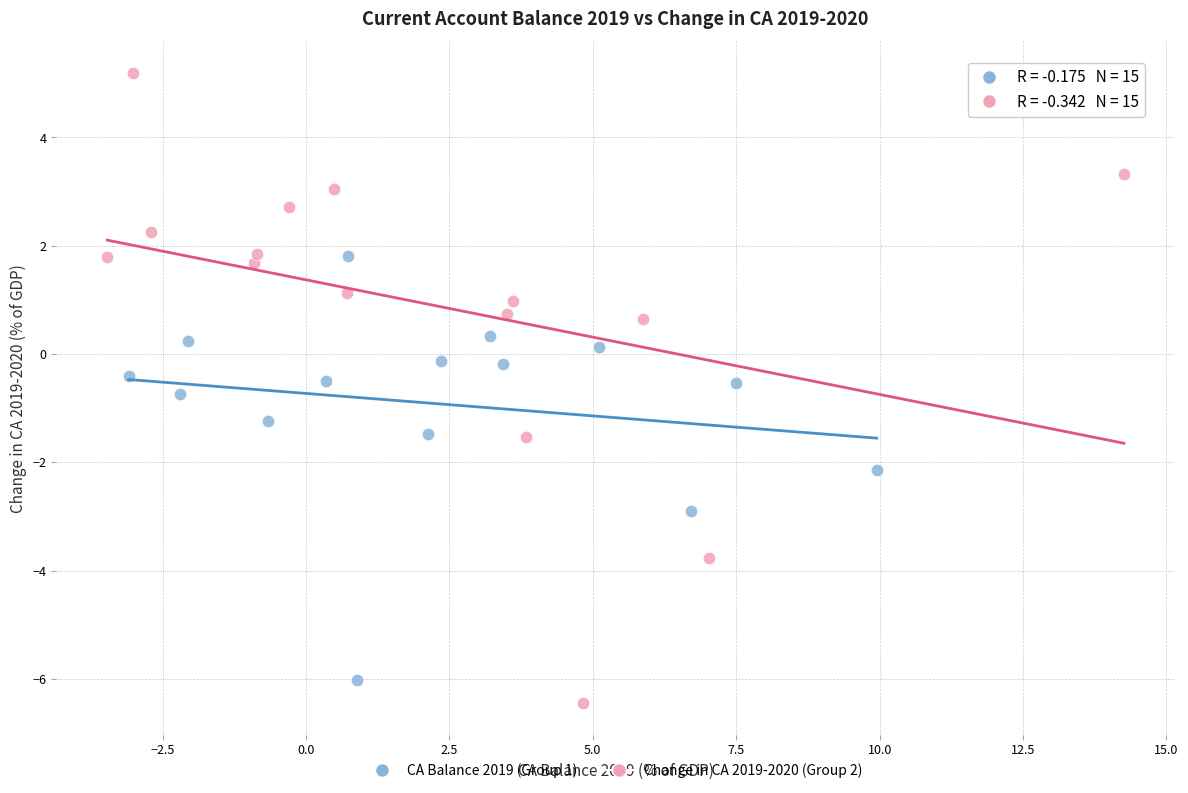

What are all the series names shown in the legend?

CA Balance 2019 (Group 1), Change in CA 2019-2020 (Group 2)